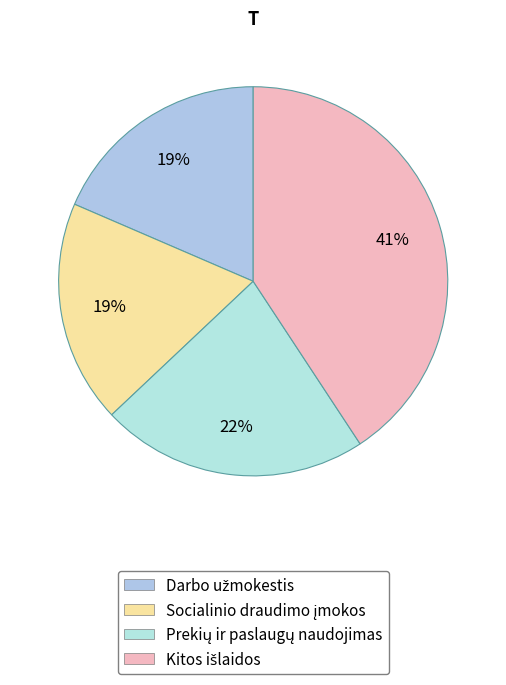

Count the number of slices in the pie.

4